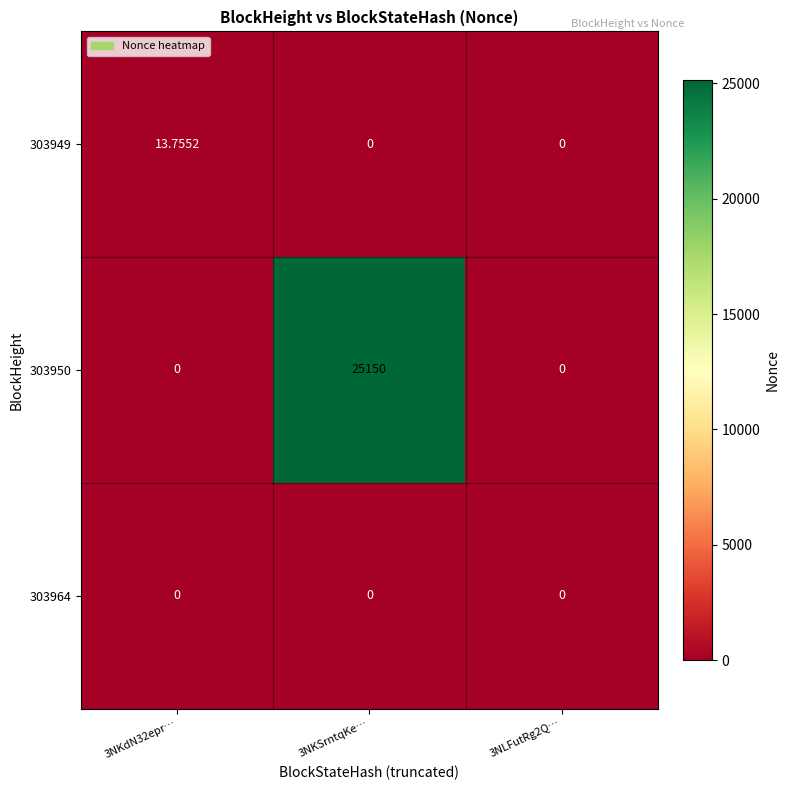

At which category is the sum across all series the highest?

3NKSrntqKe…